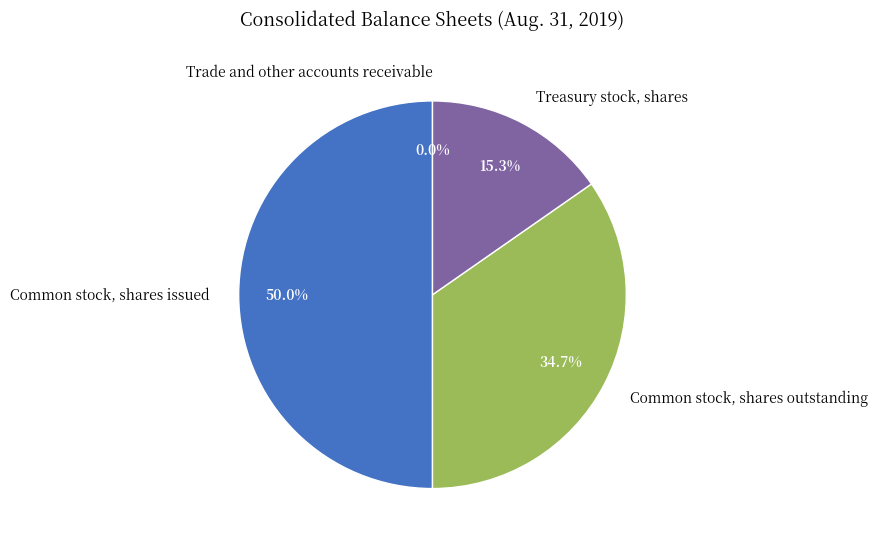

Is Treasury stock, shares the majority of the pie?

No